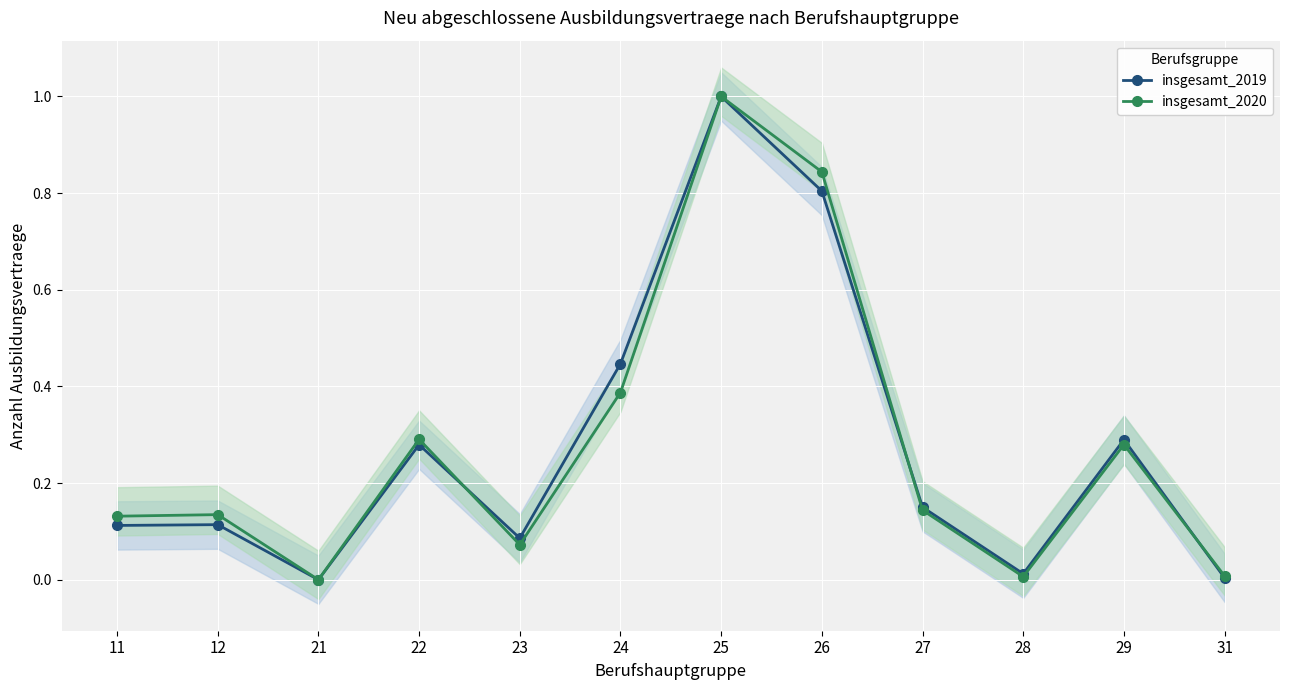

What is the approximate value of insgesamt_2019 at 25?

1.0